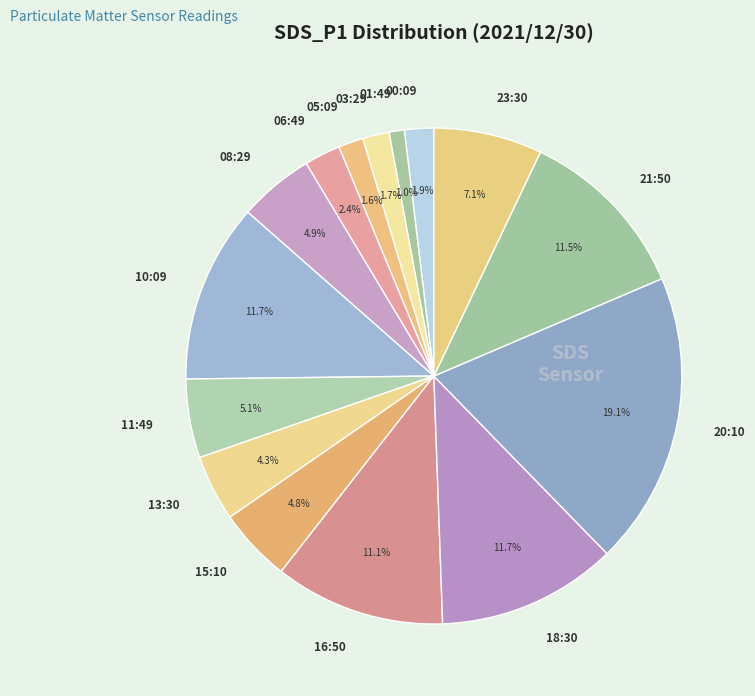

How many segments does this pie chart have?

15